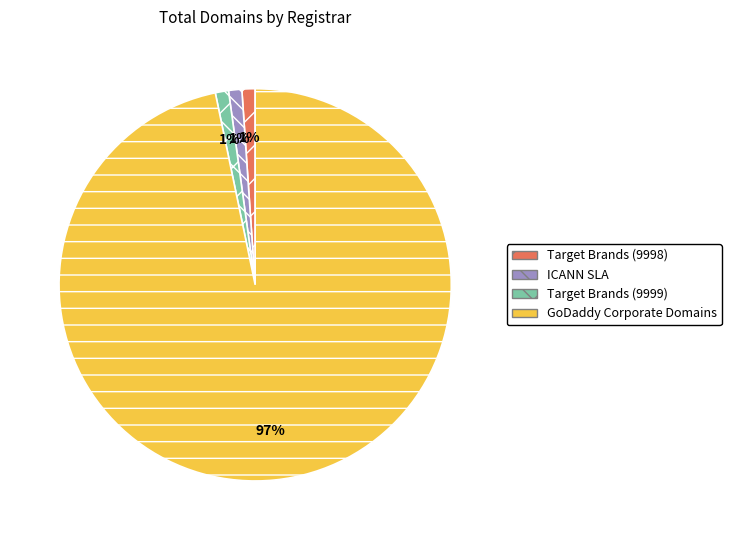

To the nearest percent, what is the combined percentage of GoDaddy Corporate Domains and ICANN SLA?

98%